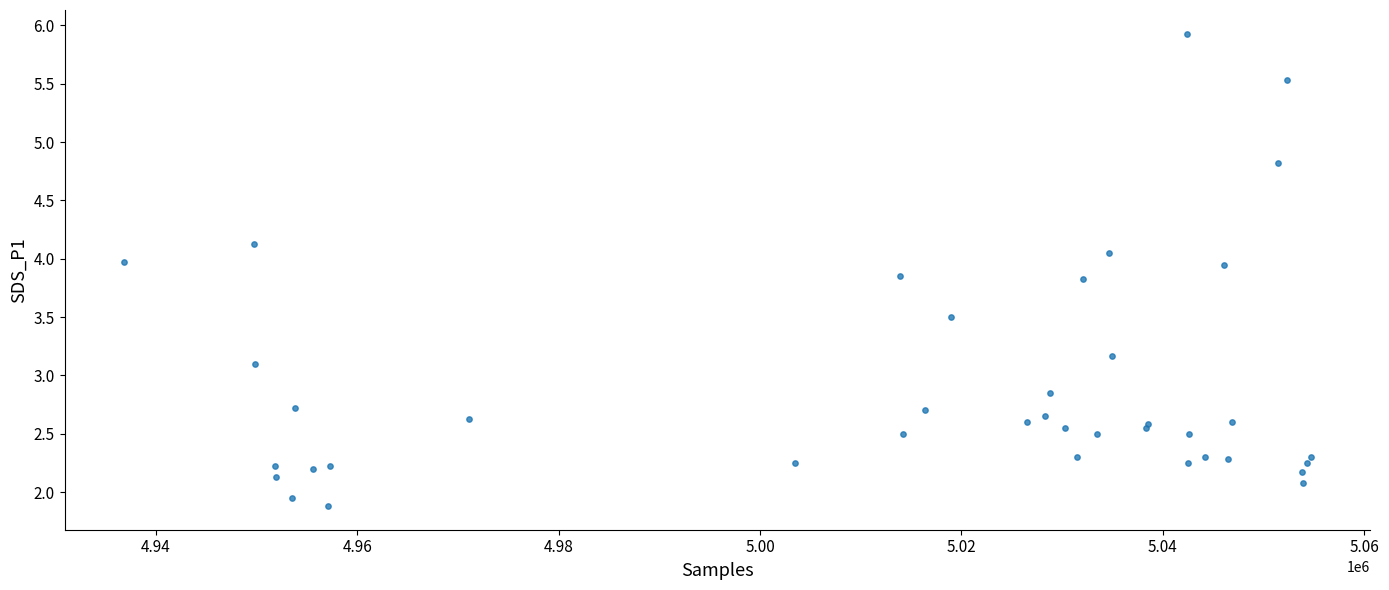

What Y value in the scatter plot is closest to 3?

3.1